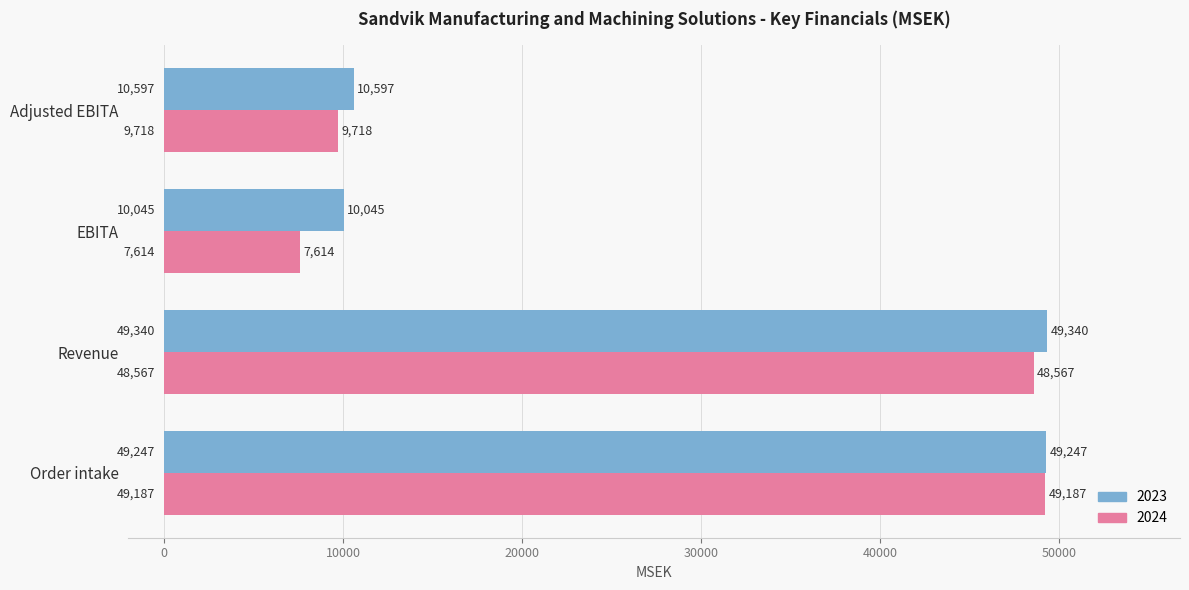

What is the minimum value for 2024?

7614